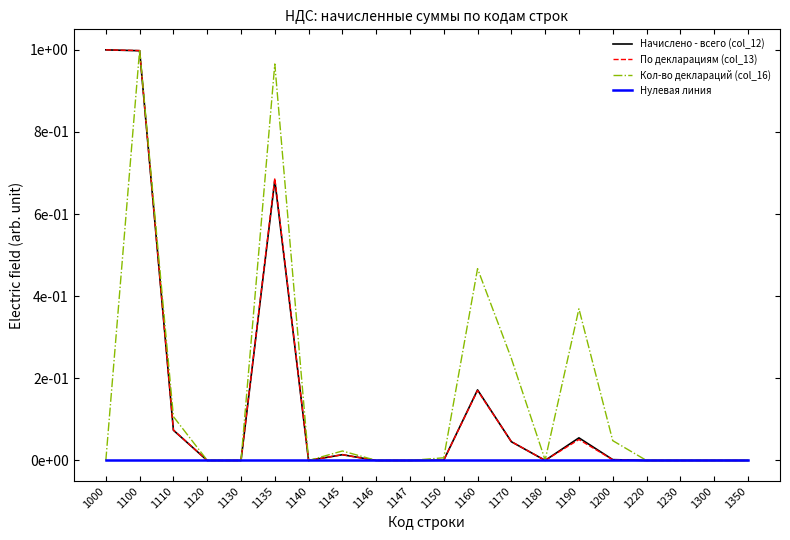

Rank the categories by Нулевая линия value from lowest to highest.

1000, 1100, 1110, 1120, 1130, 1135, 1140, 1145, 1146, 1147, 1150, 1160, 1170, 1180, 1190, 1200, 1220, 1230, 1300, 1350